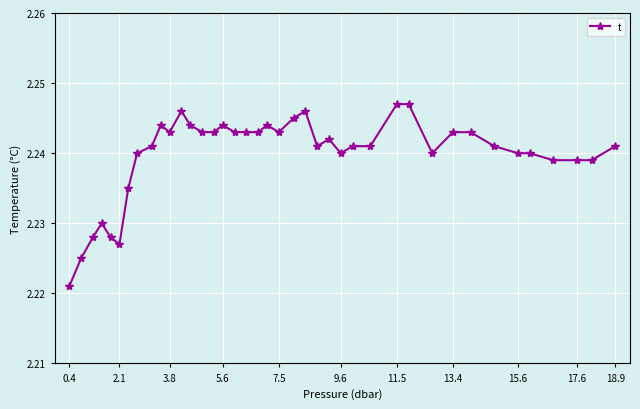

True or false: the data has more than 1 interior local peaks.

True